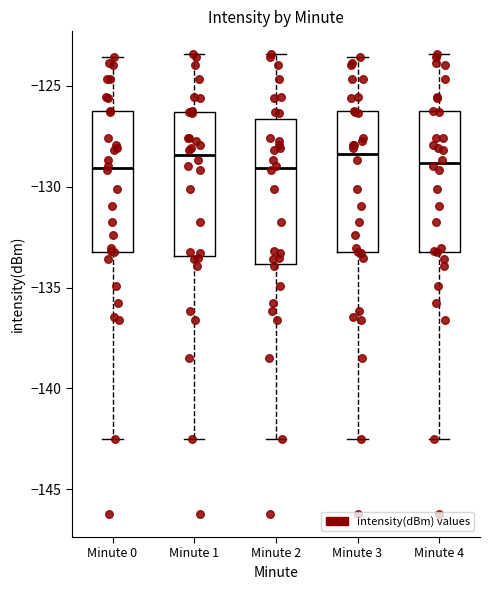

Reading left to right, transcribe this box plot: for each box, give where its median line is, the range the box spans, and where its two whiskers end, as read against the y-axis. The values are not printed on the chart, so give them approximately, as read against the axis.

Minute 0: median -129.0, box -133.0 to -126.5, whiskers -142.5 to -123.5
Minute 1: median -128.5, box -133.5 to -126.5, whiskers -142.5 to -123.5
Minute 2: median -129.0, box -134.0 to -126.5, whiskers -142.5 to -123.5
Minute 3: median -128.5, box -133.5 to -126.5, whiskers -142.5 to -123.5
Minute 4: median -129.0, box -133.0 to -126.5, whiskers -142.5 to -123.5